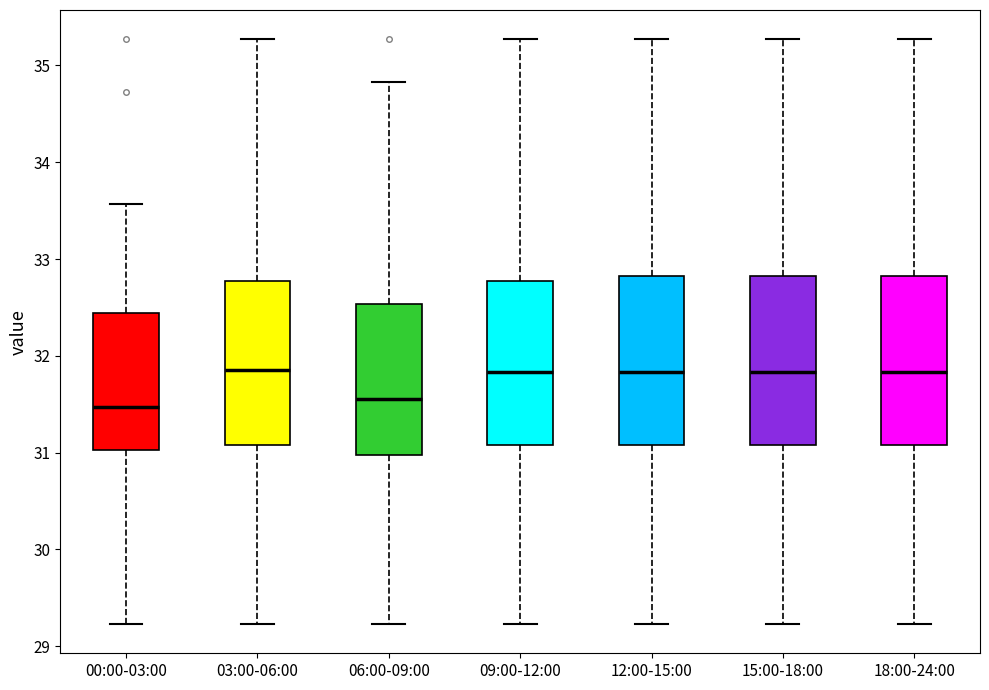

Reading left to right, transcribe this box plot: for each box, give where its median line is, the range the box spans, and where its two whiskers end, as read against the y-axis. The values are not printed on the chart, so give them approximately, as read against the axis.

00:00-03:00: median 31.5, box 31.0 to 32.4, whiskers 29.2 to 33.6
03:00-06:00: median 31.9, box 31.1 to 32.8, whiskers 29.2 to 35.3
06:00-09:00: median 31.6, box 31.0 to 32.5, whiskers 29.2 to 34.8
09:00-12:00: median 31.8, box 31.1 to 32.8, whiskers 29.2 to 35.3
12:00-15:00: median 31.8, box 31.1 to 32.8, whiskers 29.2 to 35.3
15:00-18:00: median 31.8, box 31.1 to 32.8, whiskers 29.2 to 35.3
18:00-24:00: median 31.8, box 31.1 to 32.8, whiskers 29.2 to 35.3